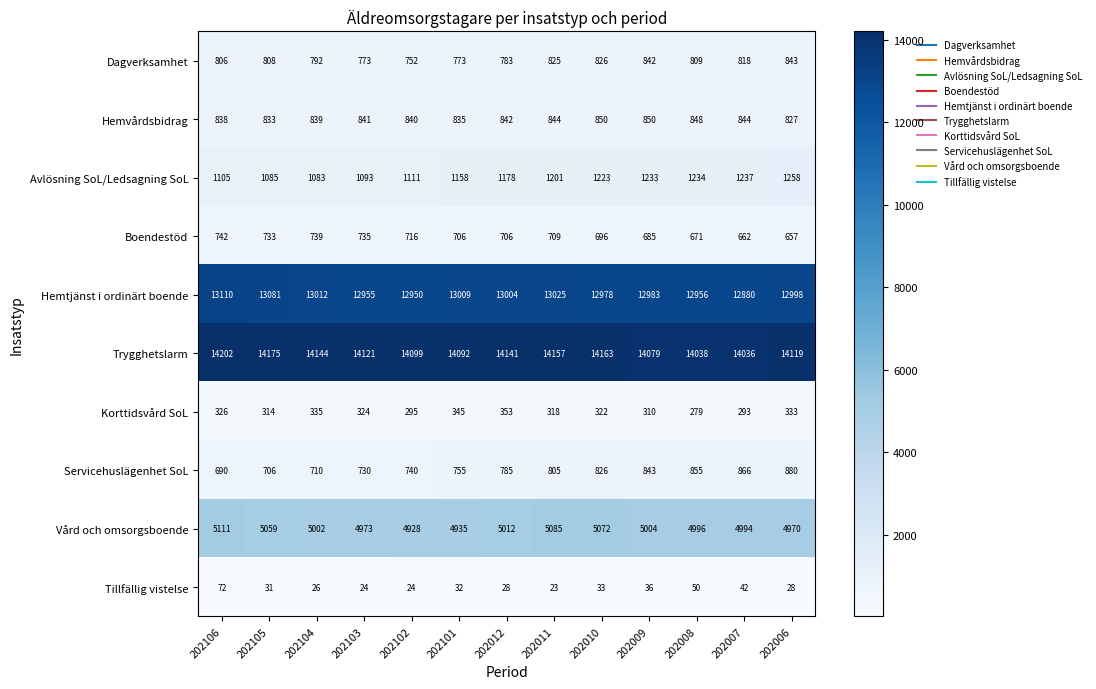

The value of Tillfällig vistelse at 202007 is 17. True or false?

False